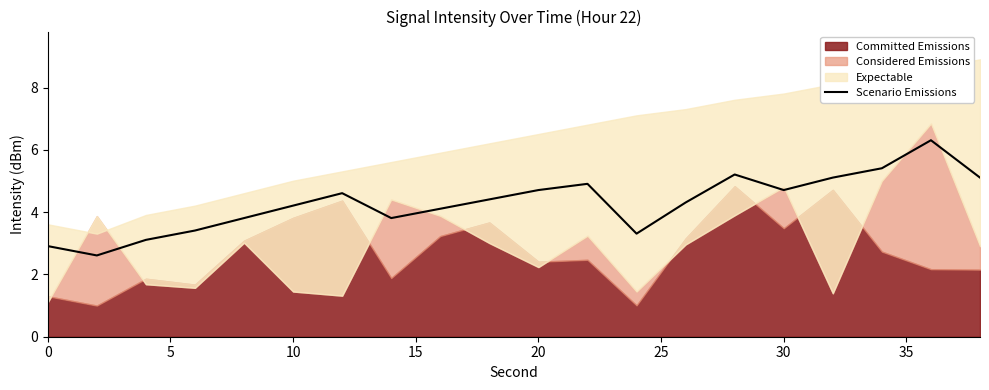

How many lines are shown in the chart?

1